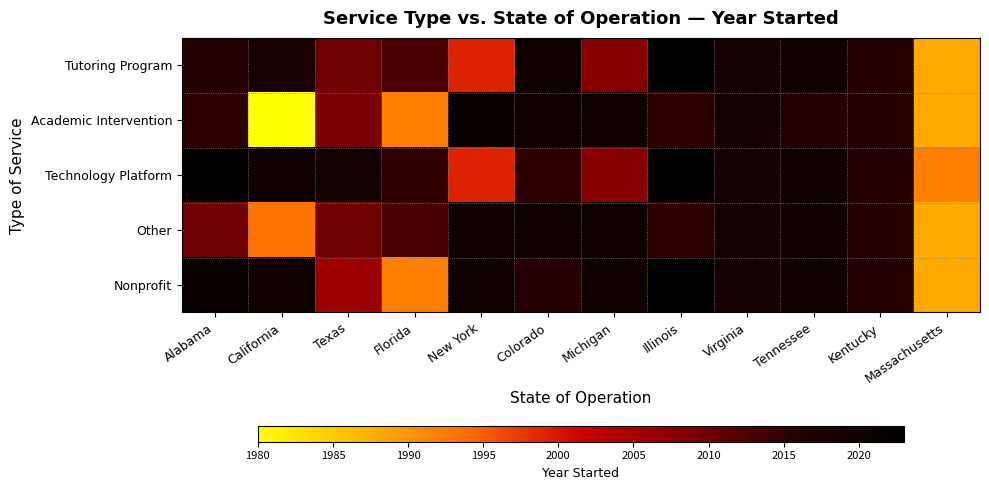

Reading left to right, transcribe all the data shown in this chart.

Tutoring Program: Alabama=2016	California=2018	Texas=2010	Florida=2013	New York=1999	Colorado=2020	Michigan=2008	Illinois=2023	Virginia=2019	Tennessee=2020	Kentucky=2016	Massachusetts=1988
Academic Intervention: Alabama=2015	California=1980	Texas=2009	Florida=1992	New York=2021	Colorado=2020	Michigan=2020	Illinois=2015	Virginia=2019	Tennessee=2016	Kentucky=2016	Massachusetts=1988
Technology Platform: Alabama=2022	California=2020	Texas=2019	Florida=2015	New York=1999	Colorado=2015	Michigan=2008	Illinois=2023	Virginia=2019	Tennessee=2020	Kentucky=2016	Massachusetts=1992
Other: Alabama=2010	California=1993	Texas=2010	Florida=2013	New York=2020	Colorado=2020	Michigan=2020	Illinois=2015	Virginia=2019	Tennessee=2020	Kentucky=2016	Massachusetts=1988
Nonprofit: Alabama=2021	California=2020	Texas=2006	Florida=1992	New York=2020	Colorado=2016	Michigan=2020	Illinois=2023	Virginia=2019	Tennessee=2020	Kentucky=2016	Massachusetts=1988